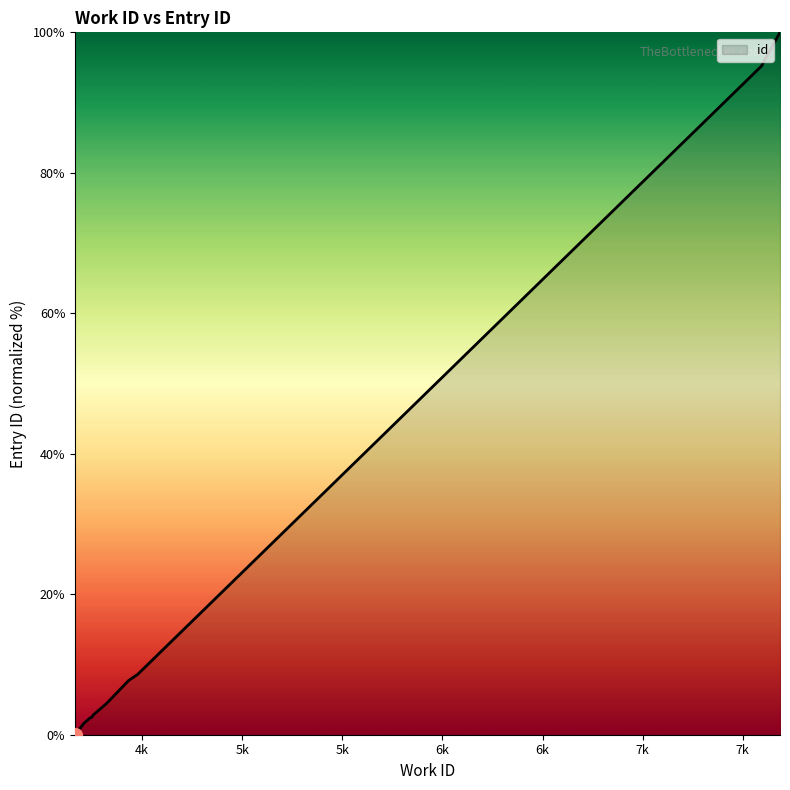

What is the greatest value displayed?

100.0